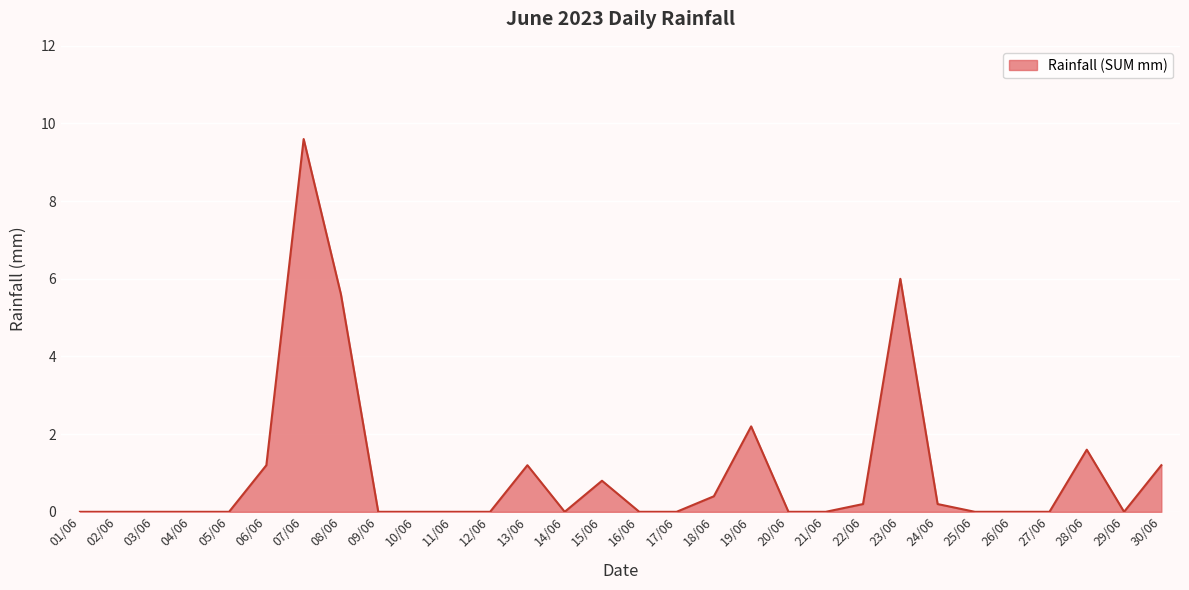

What is the change in value from 02/06 to 06/06?

+1.2